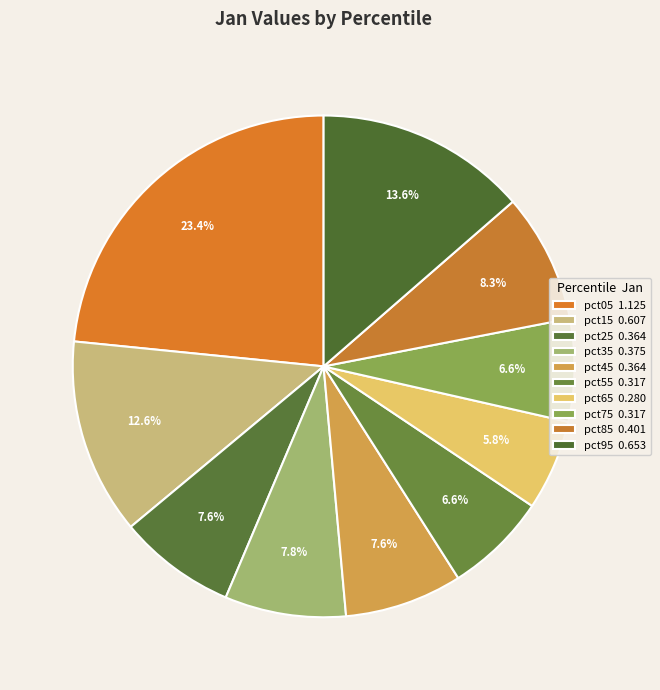

To the nearest percent, what is the average slice percentage?

10%